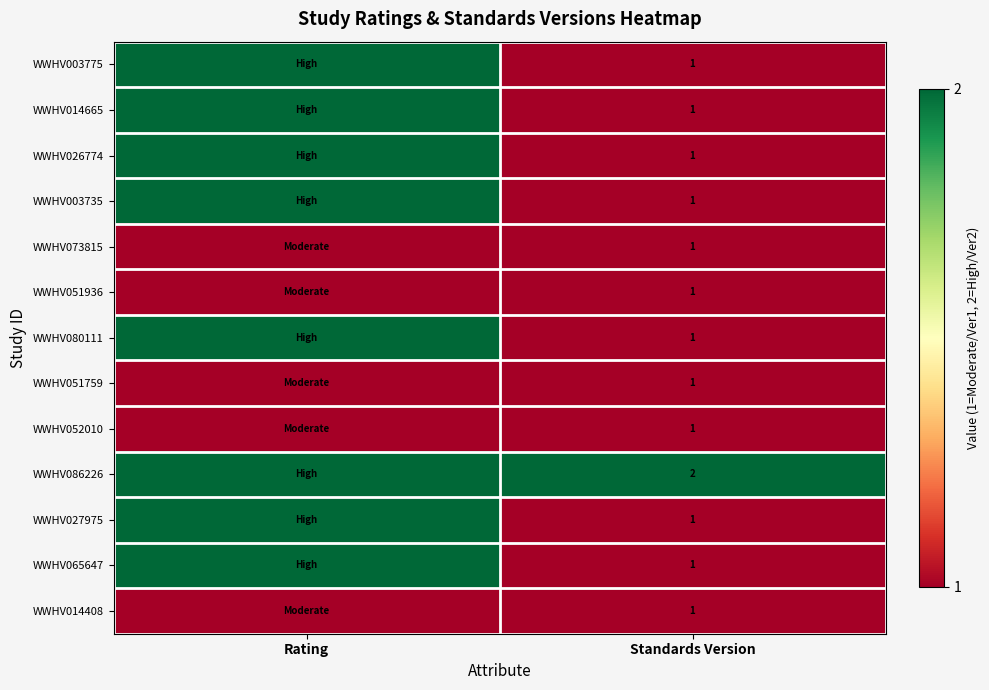

Is it true that WWHV027975 equals 1 at Standards Version?

True